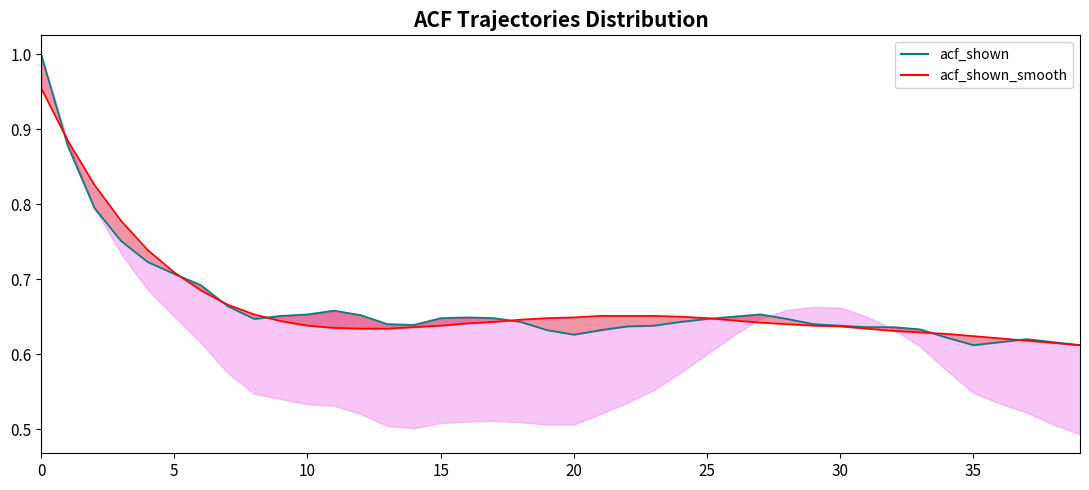

What is the label of the 1st point from the right?

39